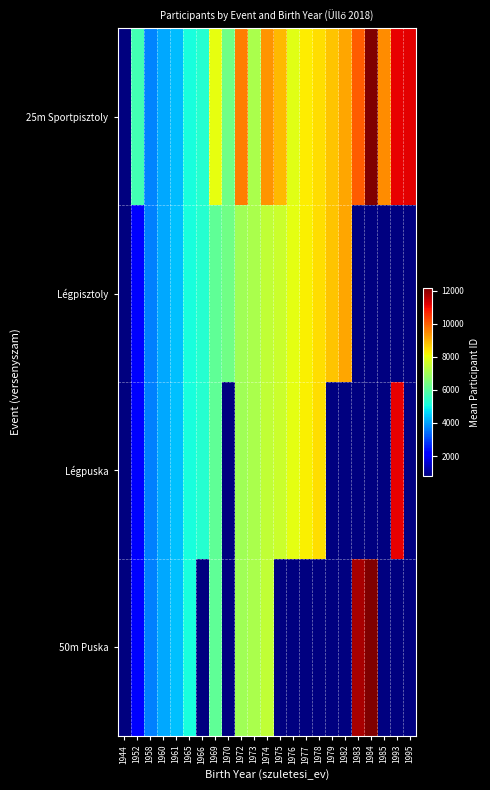

Where does the Légpisztoly series first go above 7437?

1975